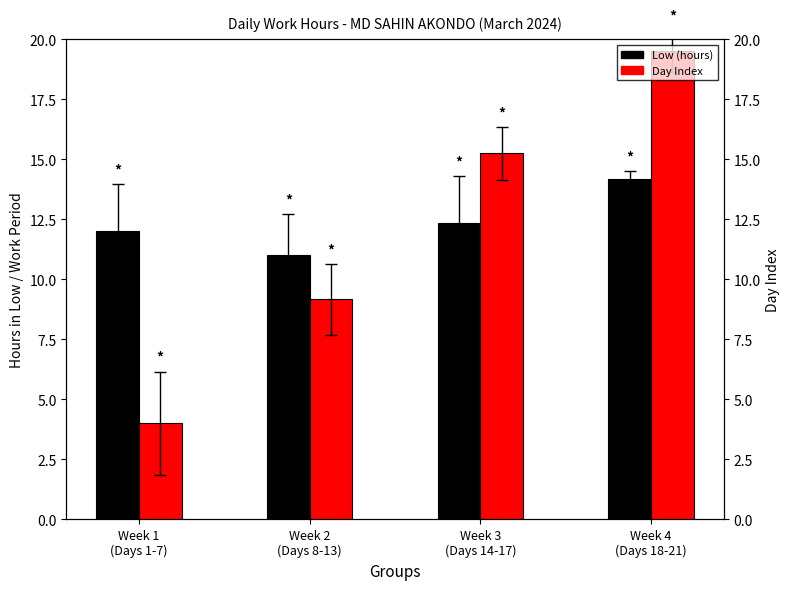

Reading right to left, what are all the values shown in this chart?

Low (hours): Week 4
(Days 18-21)=14.2	Week 3
(Days 14-17)=12.4	Week 2
(Days 8-13)=11.0	Week 1
(Days 1-7)=12.0
Day Index: Week 4
(Days 18-21)=19.5	Week 3
(Days 14-17)=15.2	Week 2
(Days 8-13)=9.2	Week 1
(Days 1-7)=4.0